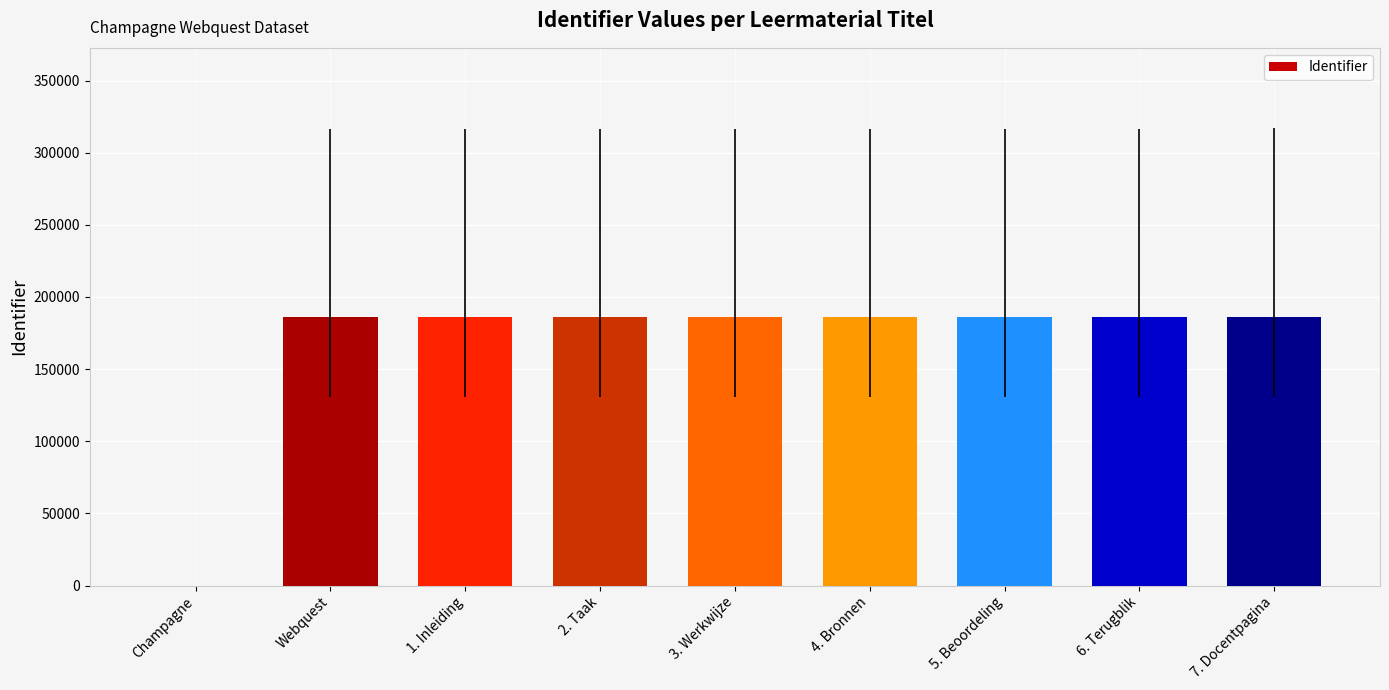

True or false: the data shows 299868 at 1. Inleiding.

False